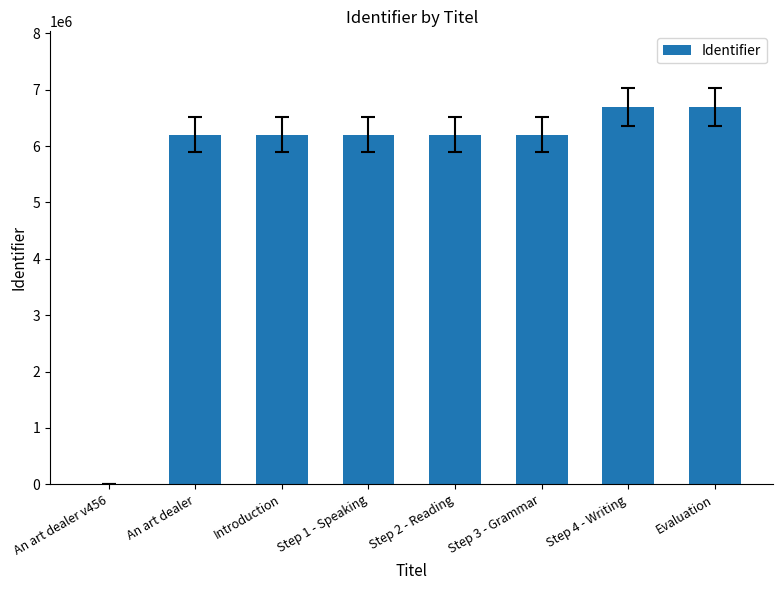

What is the greatest value displayed?

6697320